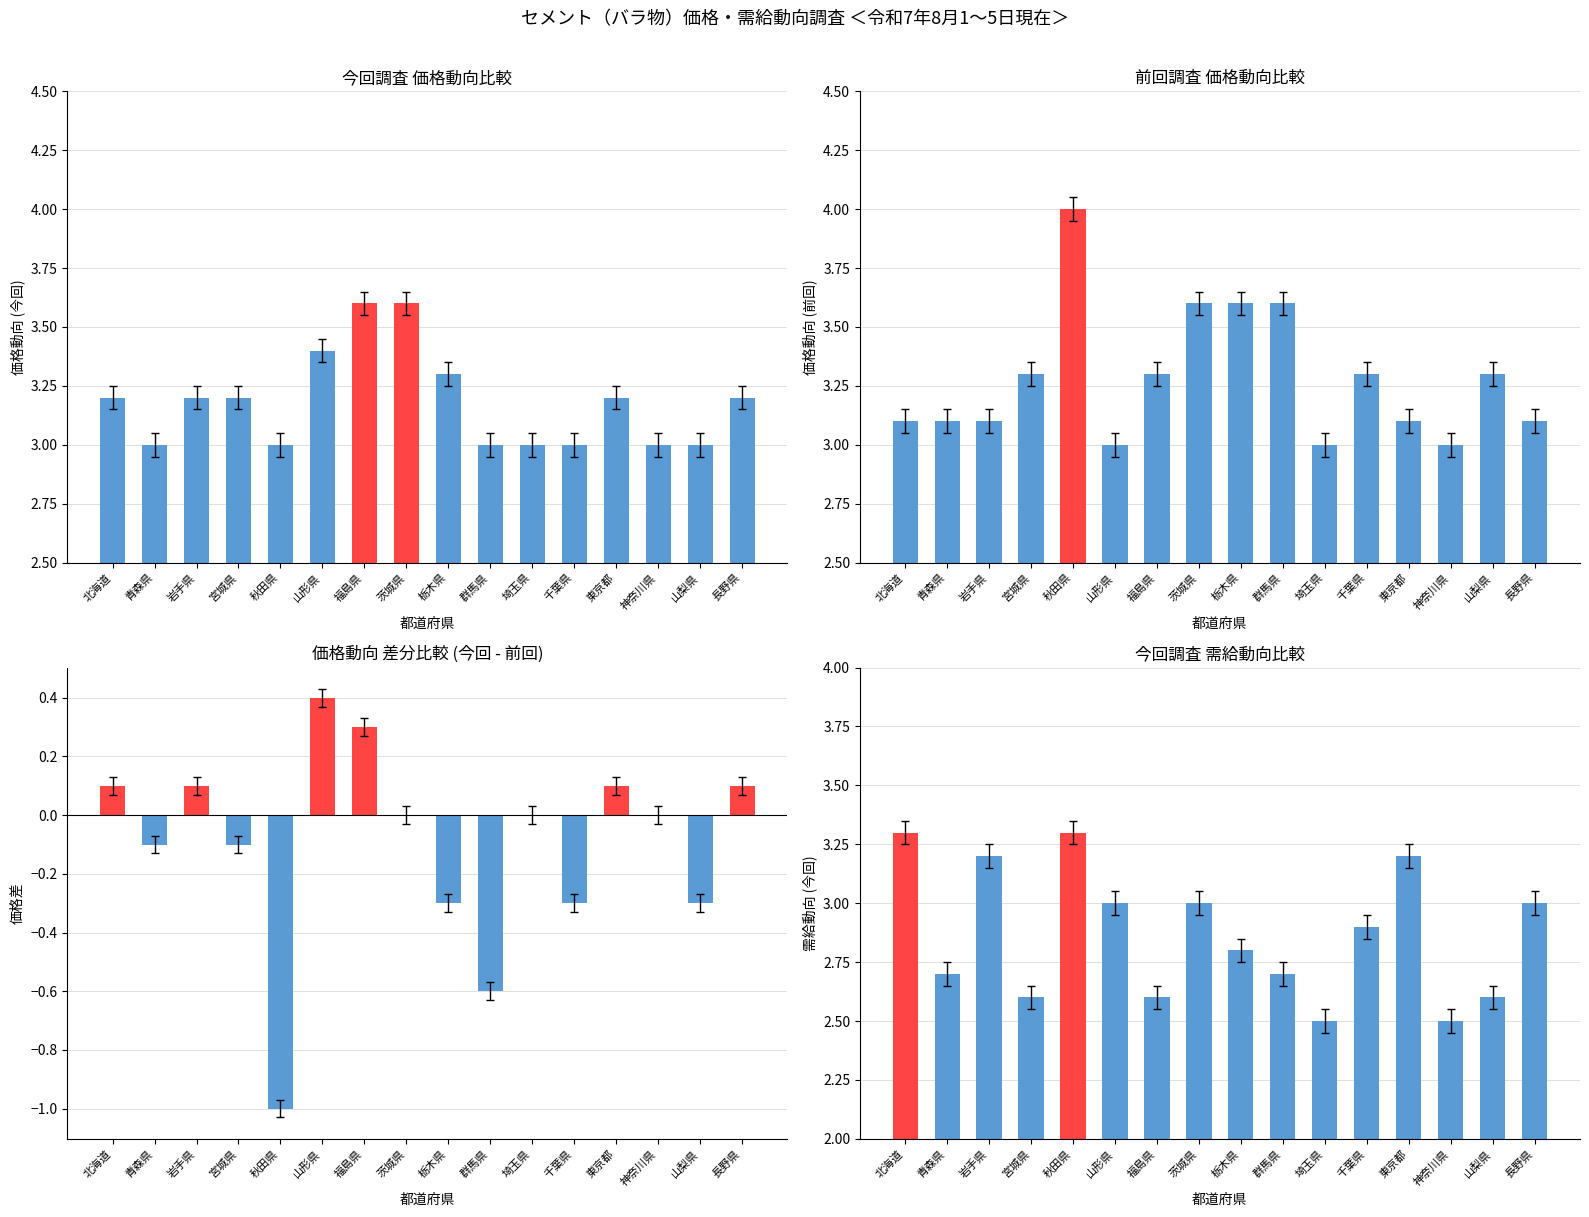

Which category has the lowest value in the 前回調査 7/1～5 (価格) series?

山形県